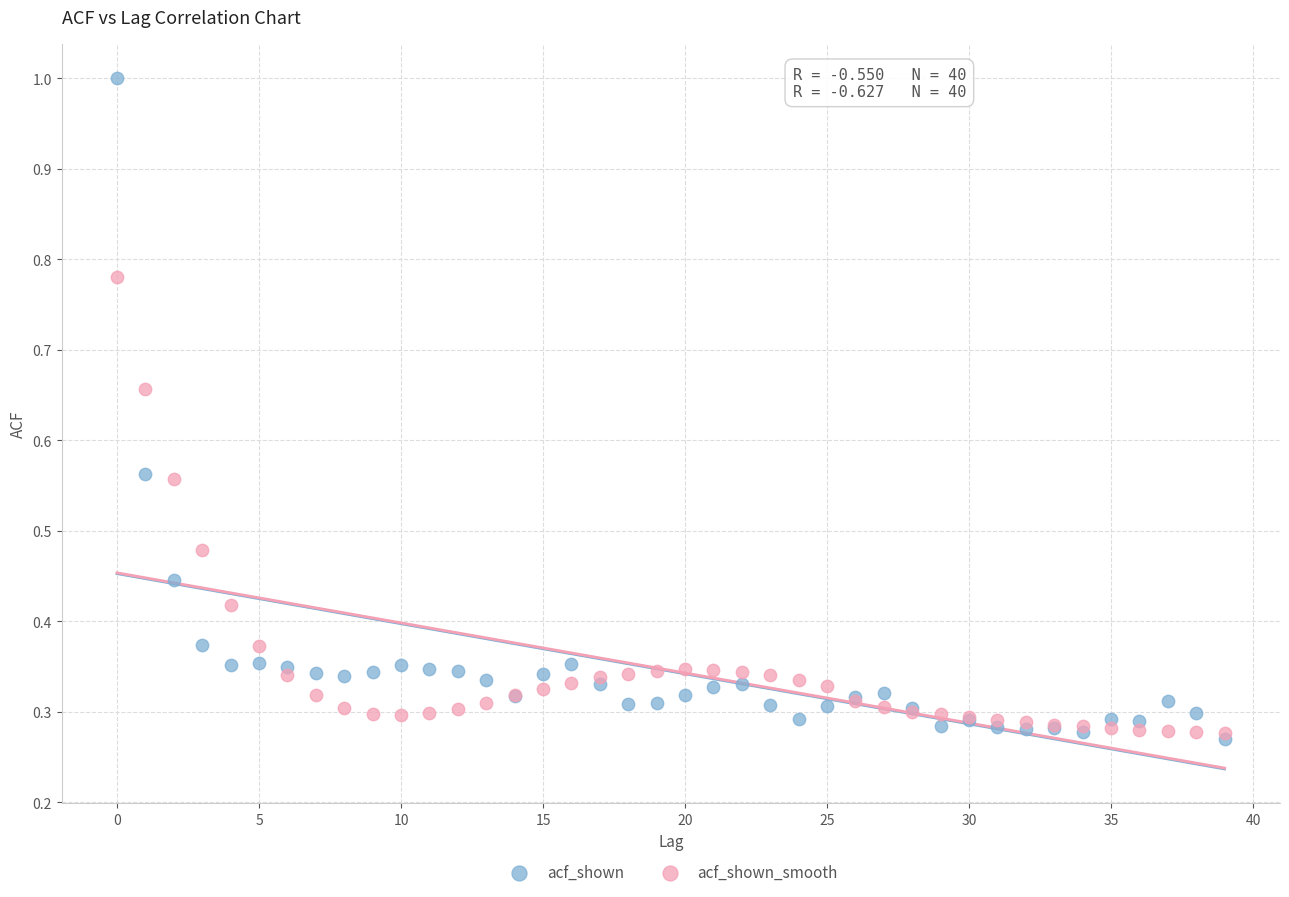

Which series reaches the maximum Y coordinate?

acf_shown